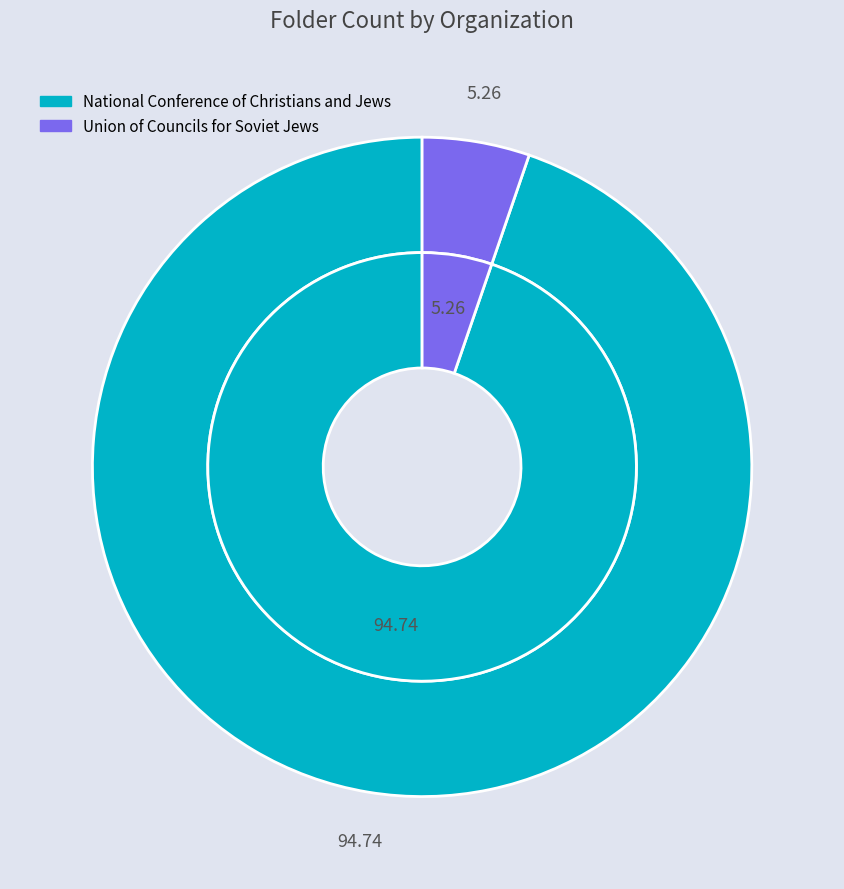

Which has a higher value, Union of Councils for Soviet Jews or National Conference of Christians and Jews?

National Conference of Christians and Jews